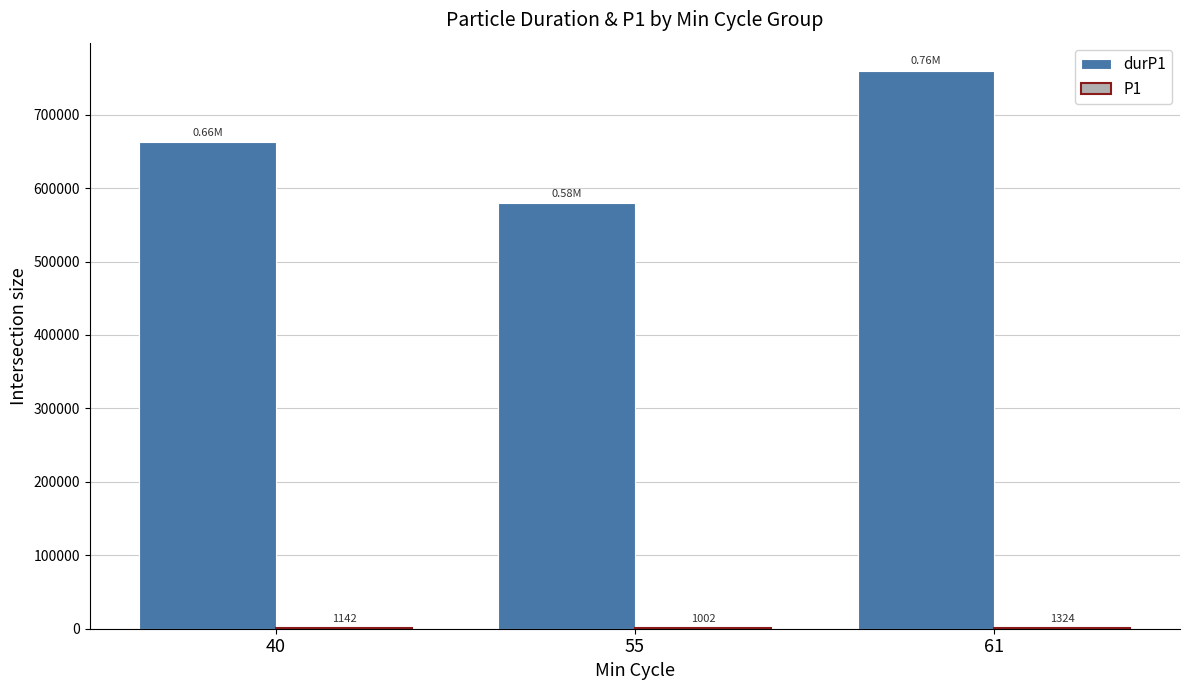

At which category is the sum across all series the highest?

61